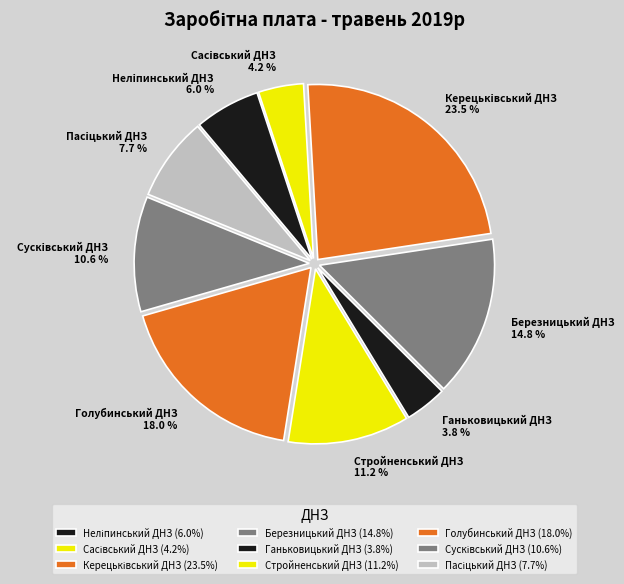

Is Стройненський ДНЗ the majority of the pie?

No